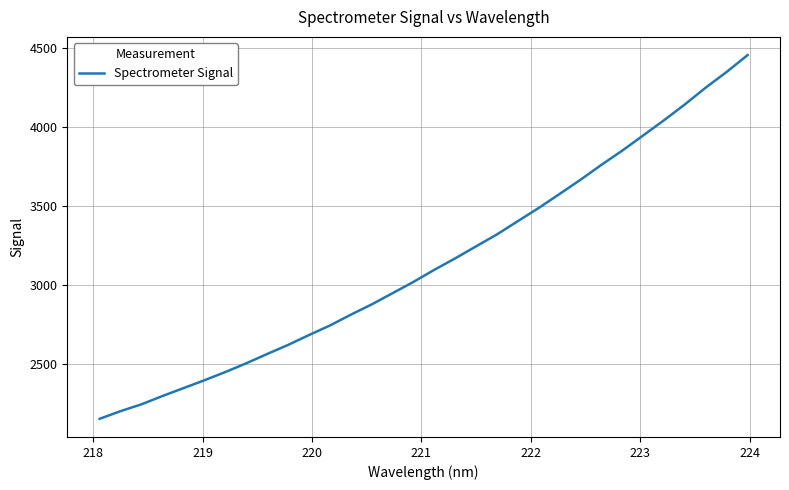

True or false: there are more than 2 points higher than both neighbors.

False